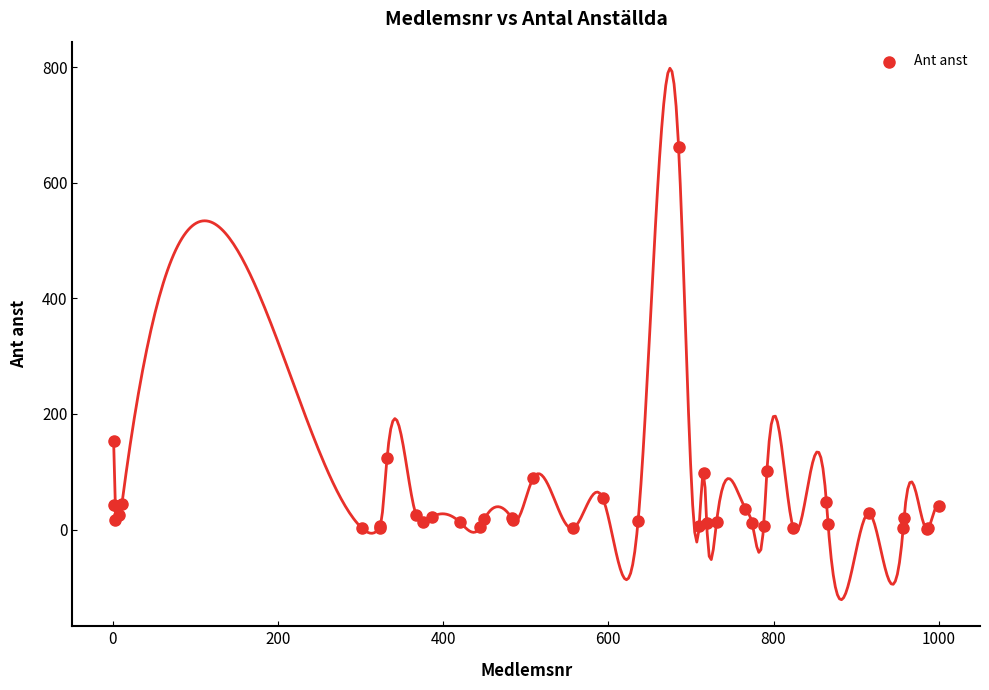

What Y value in the scatter plot is closest to 331?

153